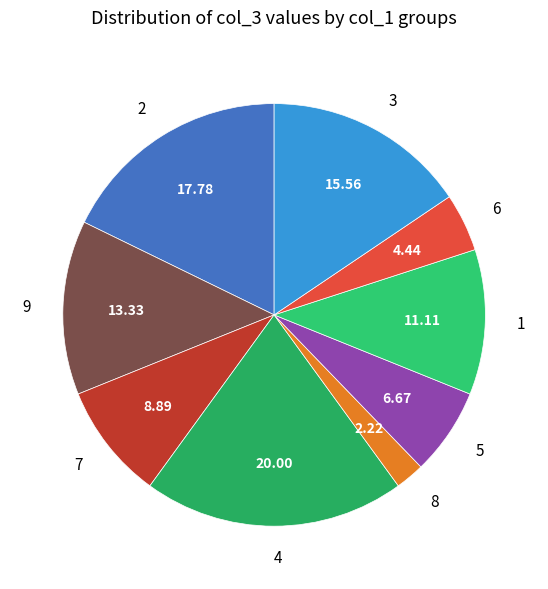

Which slice is the largest?

4